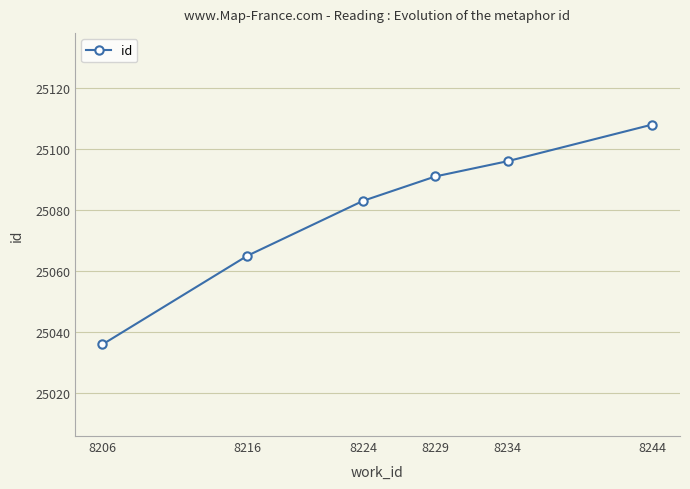

How many lines are shown in the chart?

1